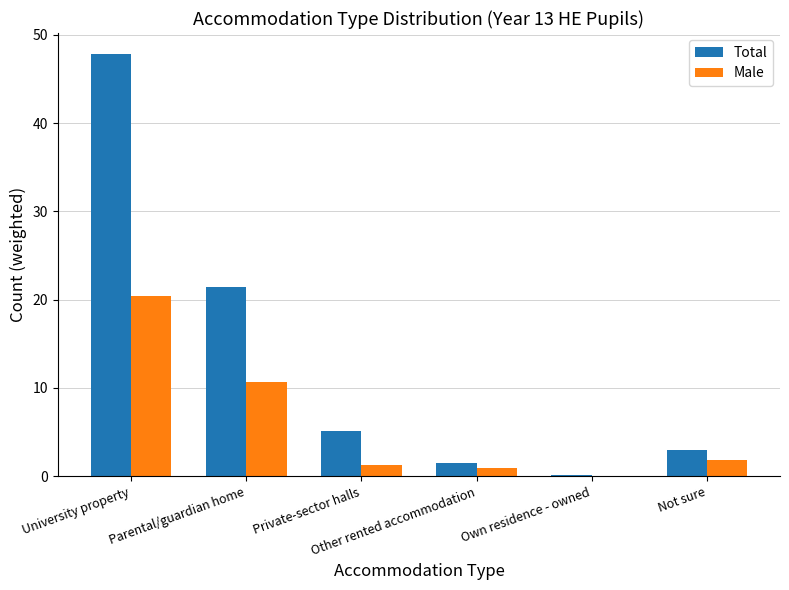

What is the sum of the Total values at Private-sector halls and Own residence - owned?

5.3